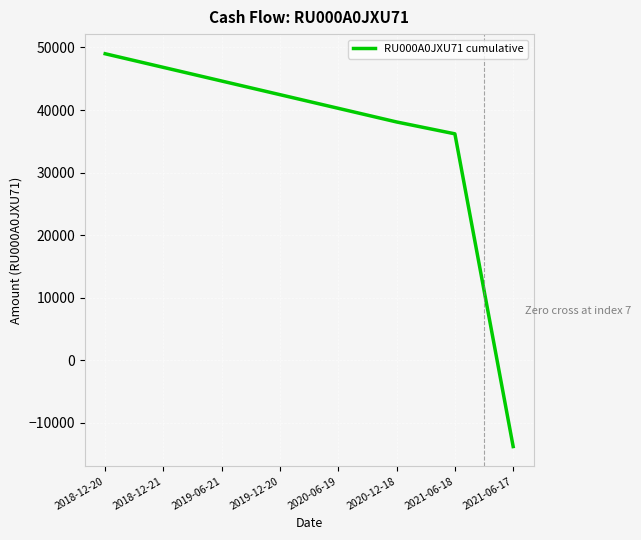

List the labels in order of value, largest first.

2018-12-20, 2018-12-21, 2019-06-21, 2019-12-20, 2020-06-19, 2020-12-18, 2021-06-18, 2021-06-17